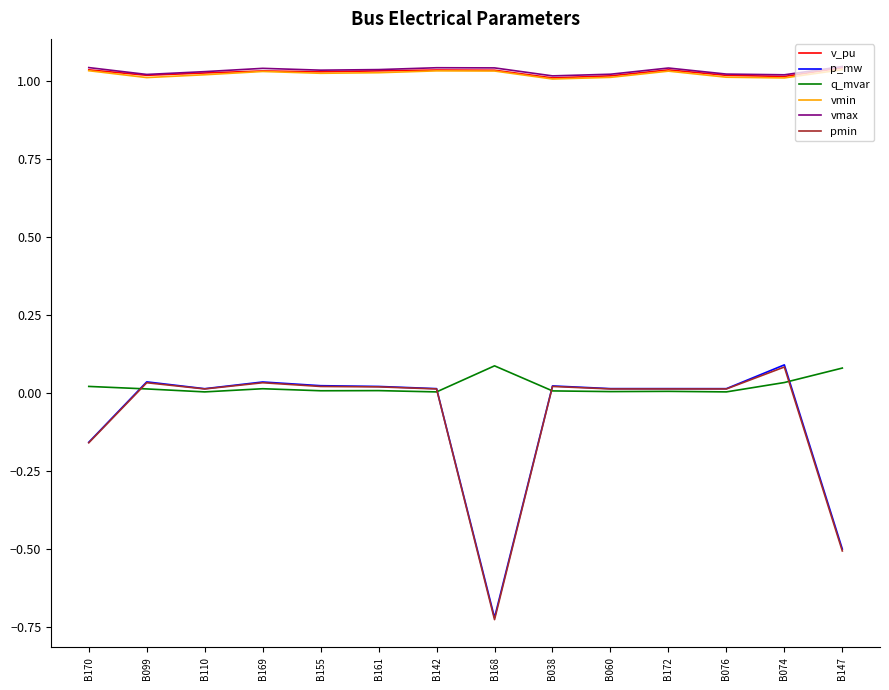

At which label does pmin reach its peak?

B074